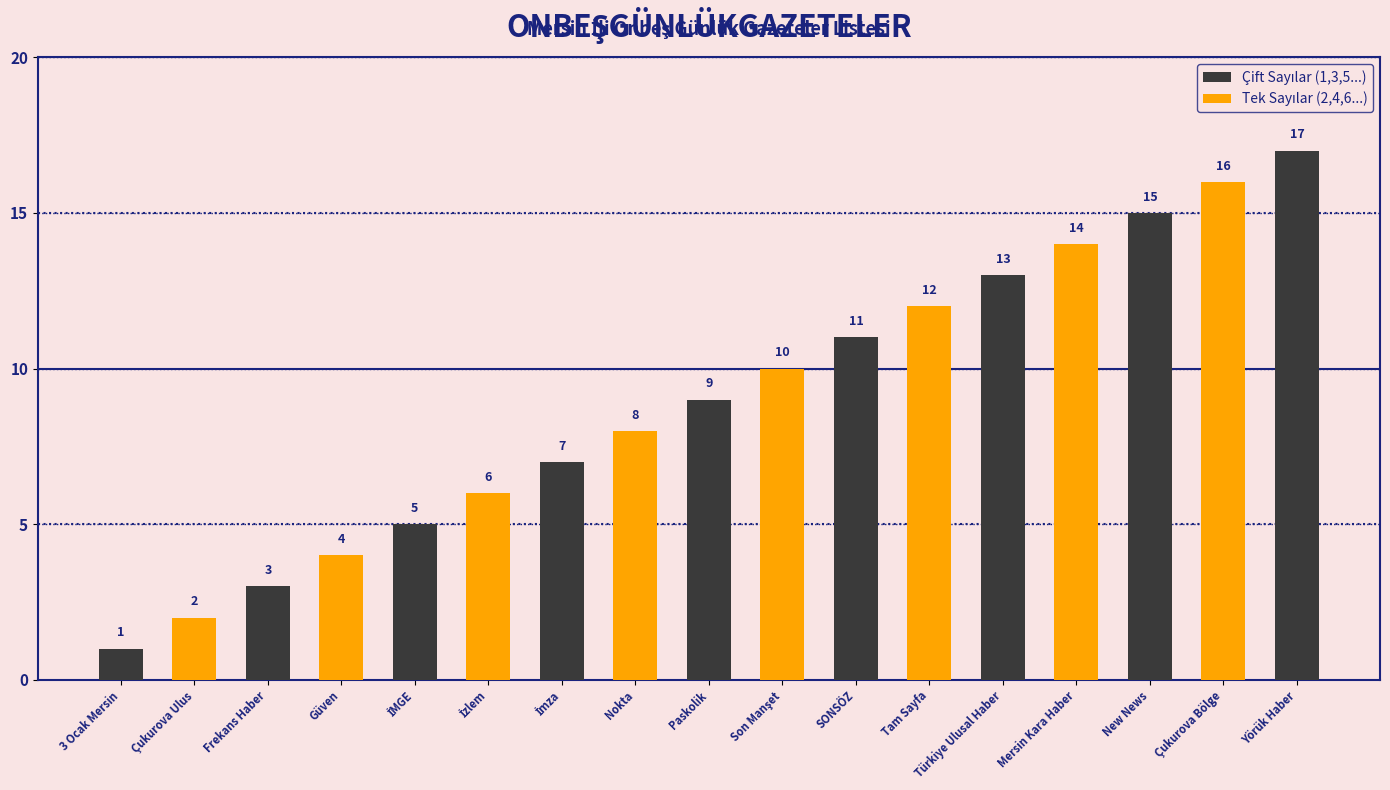

What is the value of the 11th bar from the left?

11